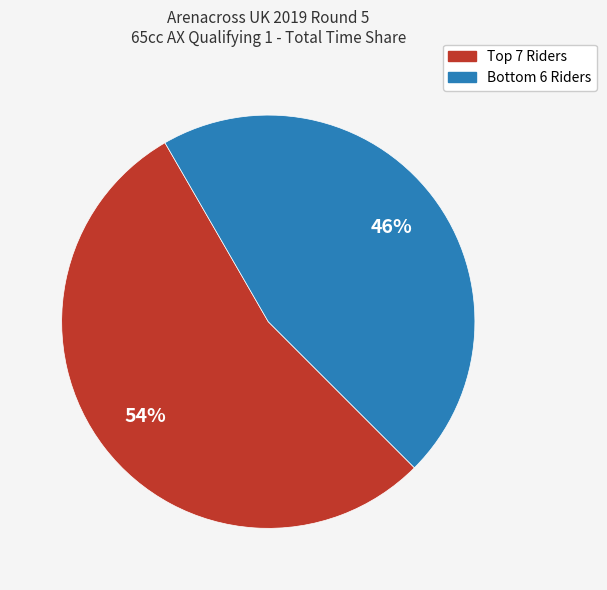

To the nearest percent, what is the difference between the largest and smallest slice percentages?

8%